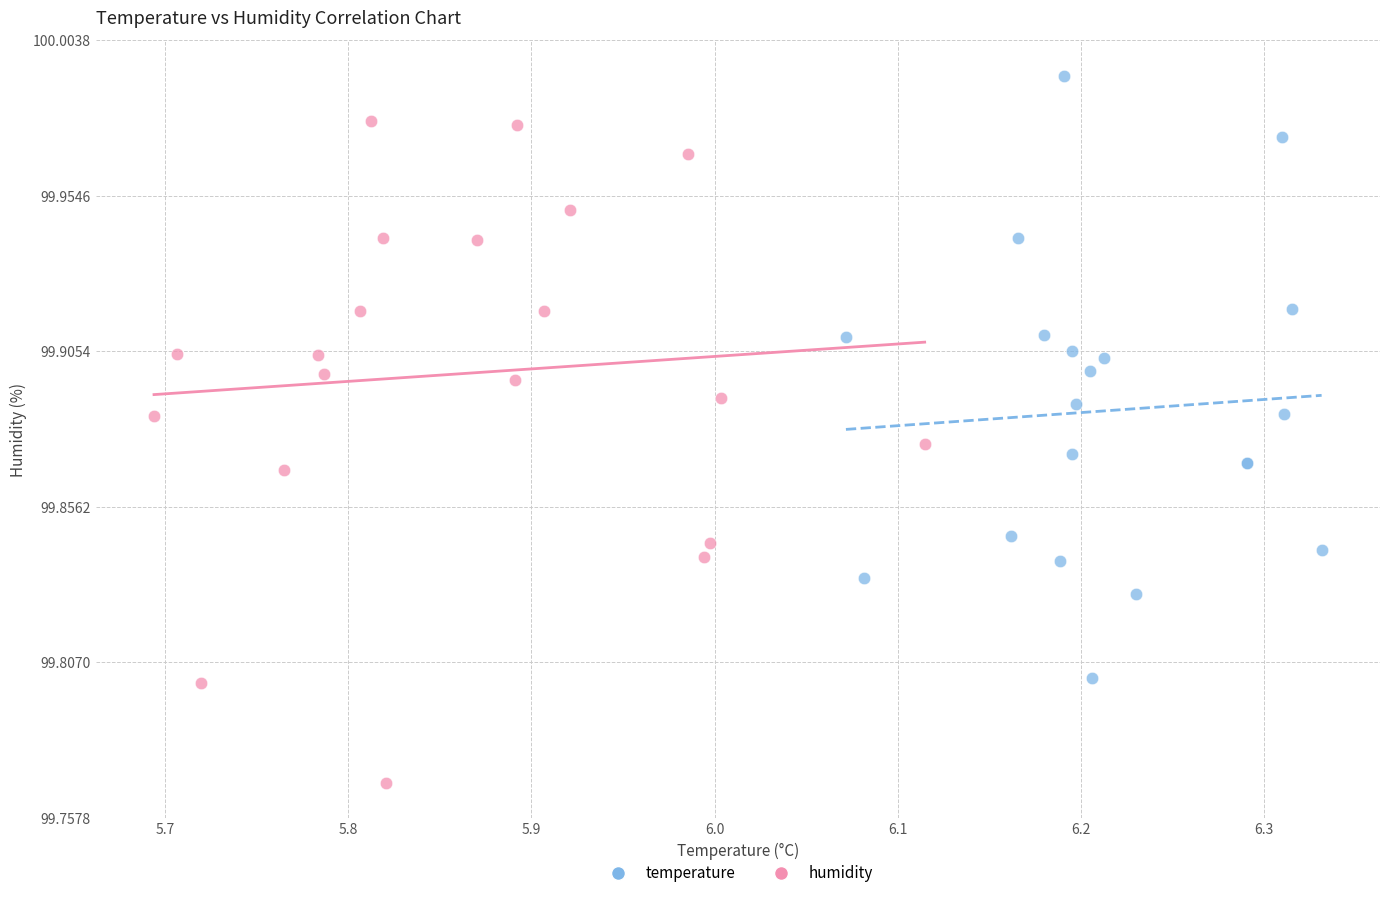

Which series has the widest spread of Y values?

humidity